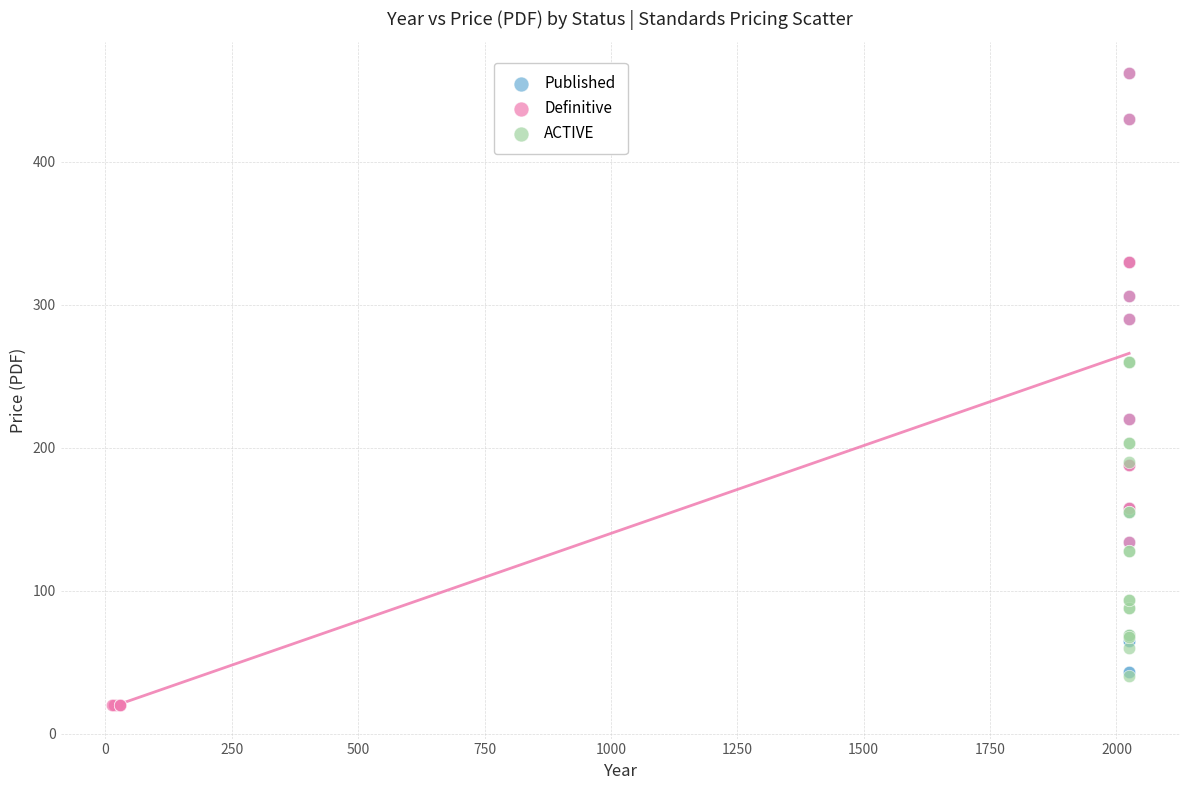

Which series reaches the minimum Y coordinate?

Definitive